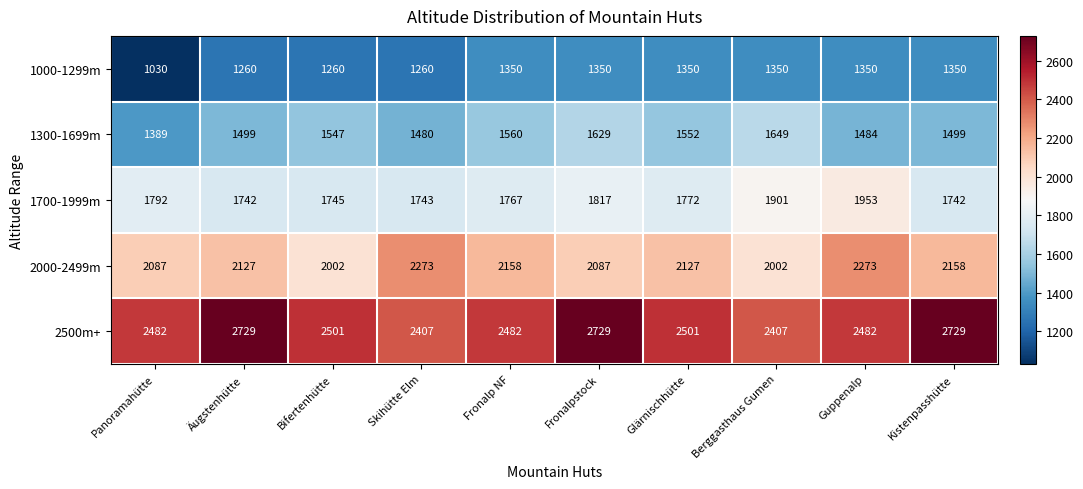

What is the greatest value displayed?

2729